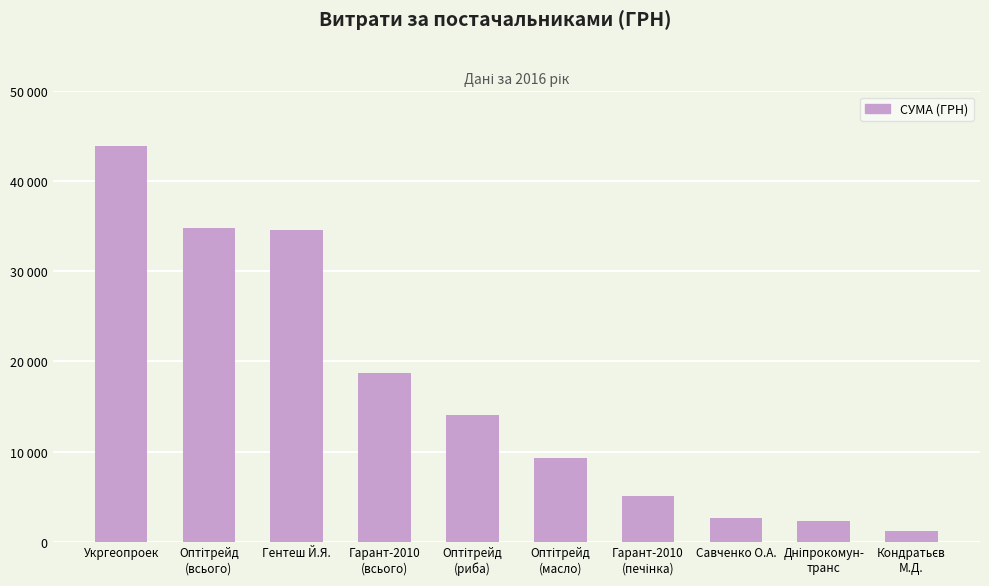

Is it true that the value at Дніпрокомун-
транс is 2255.2?

True